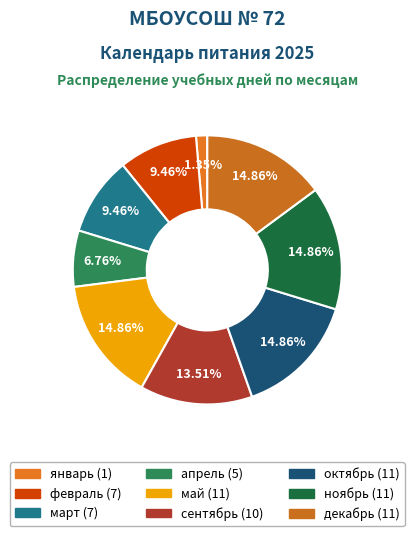

How much of the chart is everything except март?

90.5%